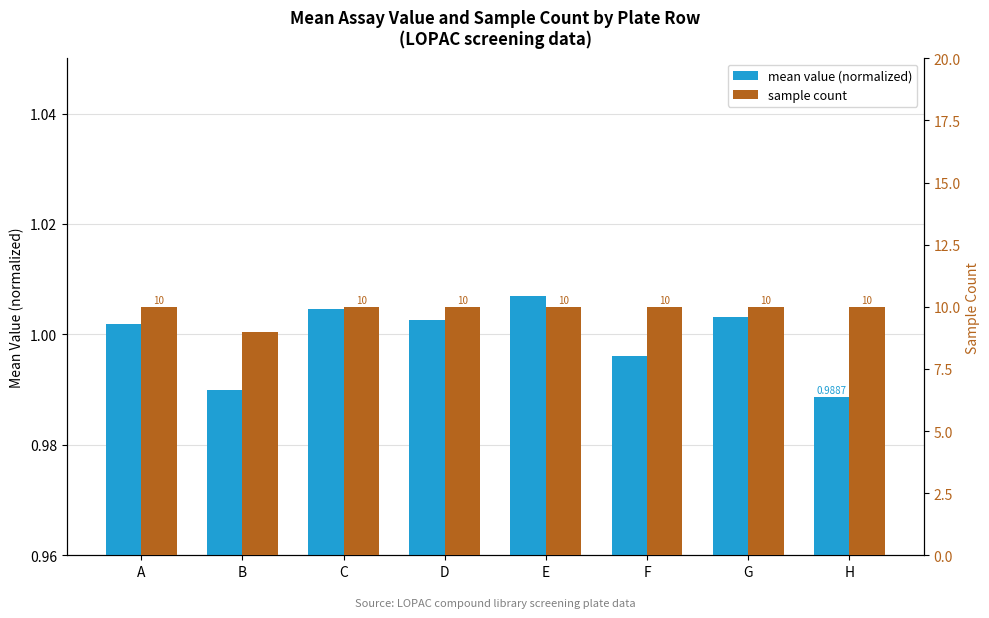

Is it true that sample count equals 10.0 at E?

True